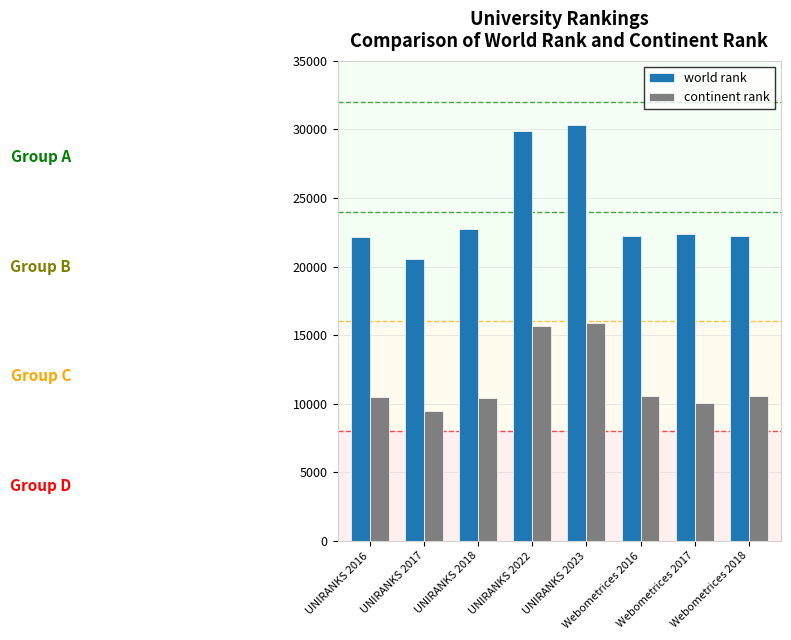

What is the difference between the maximum and minimum values in the continent rank series?

6467